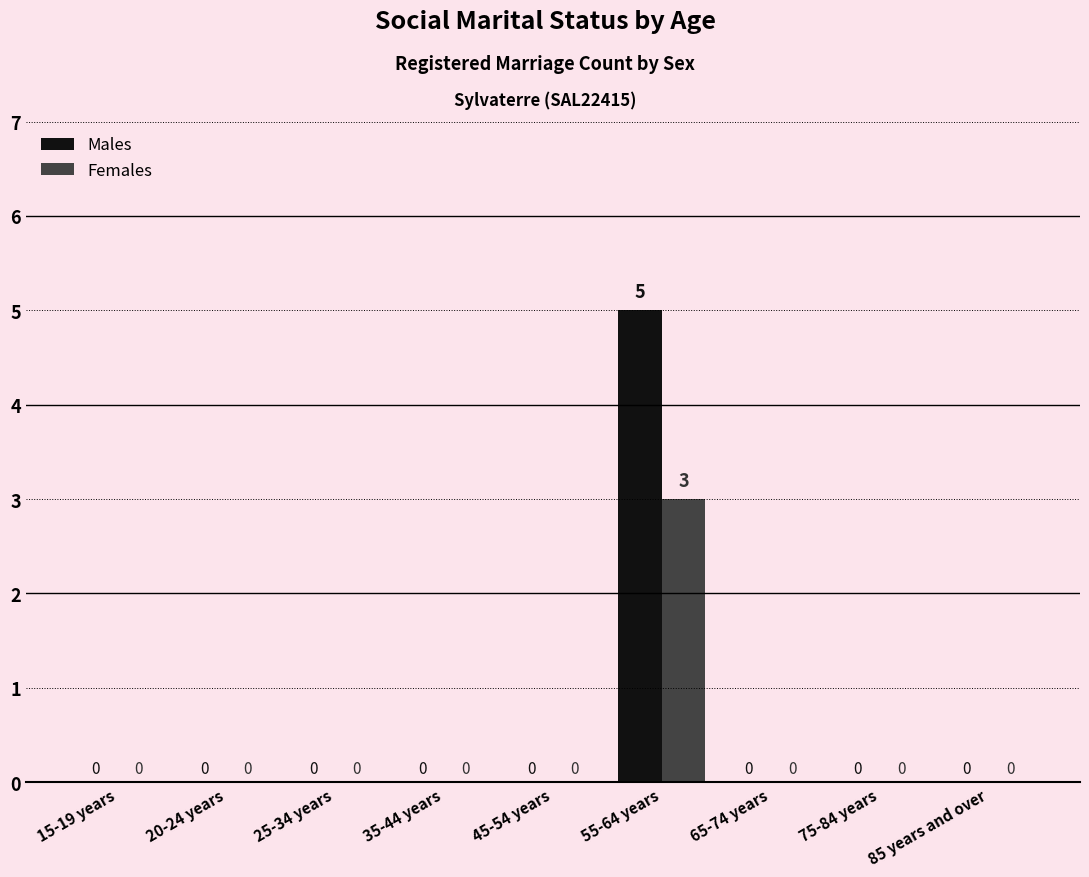

What is the maximum value for Males?

5